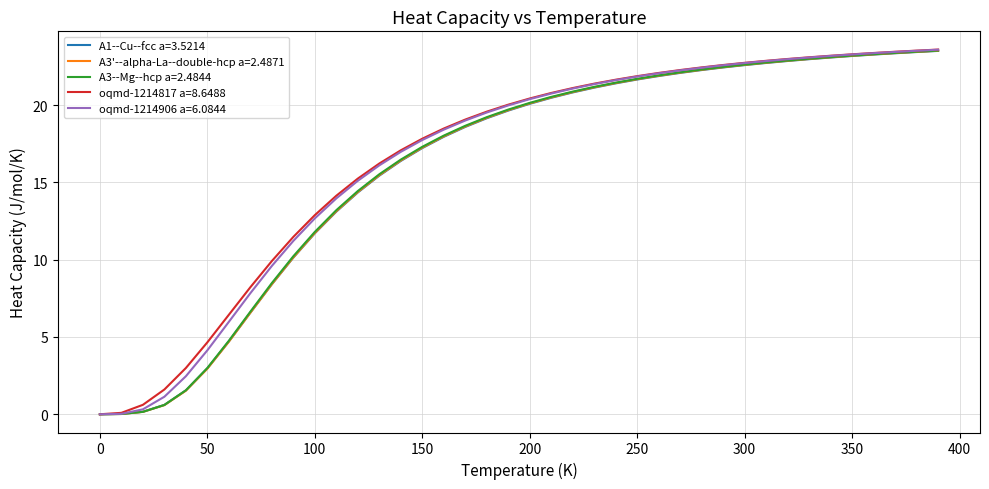

What is the maximum value shown in the chart?

23.6